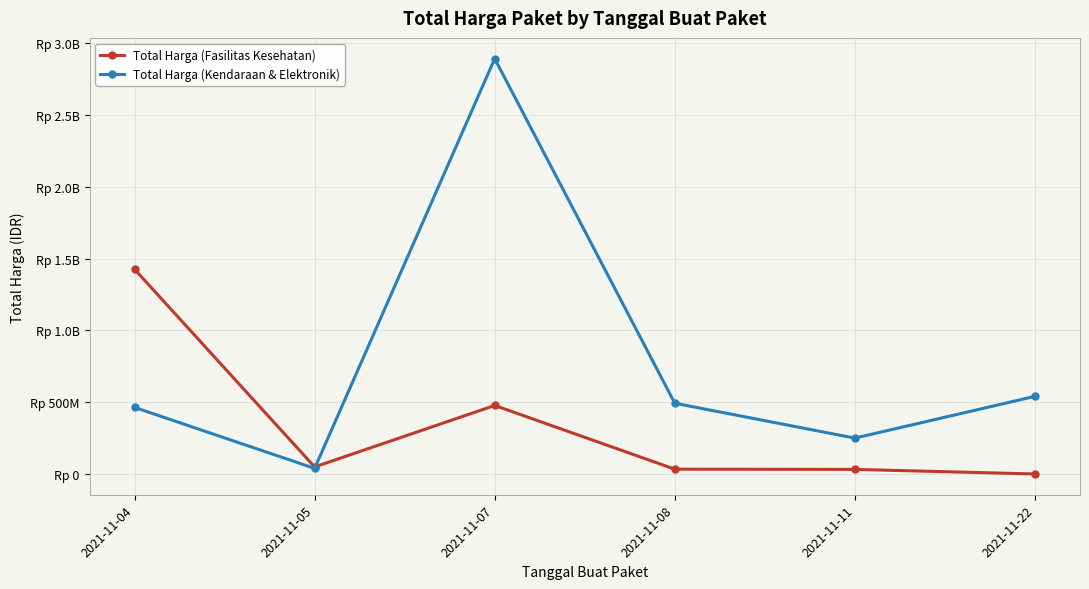

Read the Total Harga (Kendaraan & Elektronik) value at 2021-11-22.

541071000